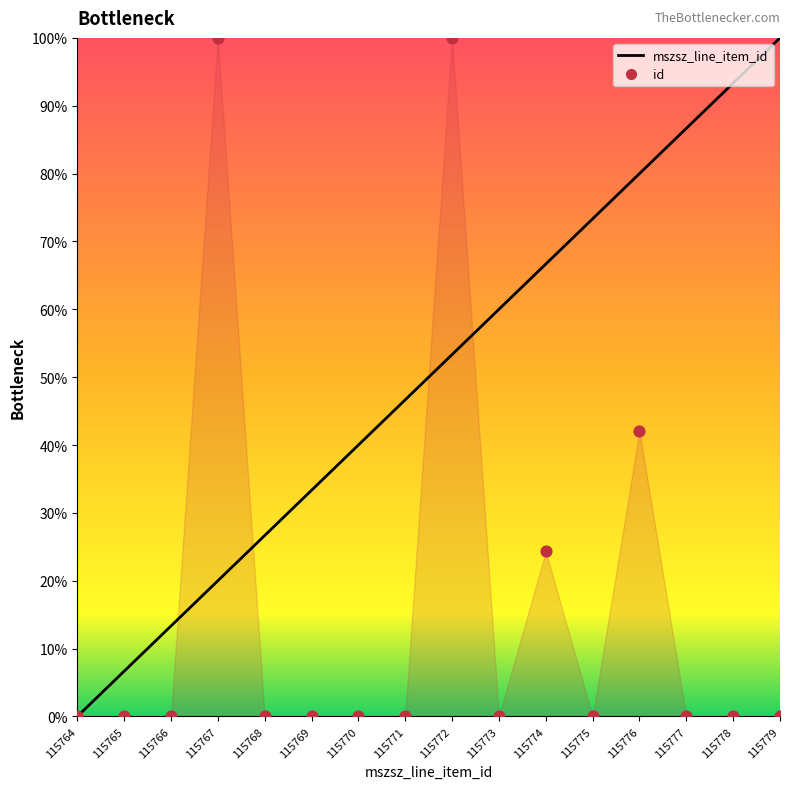

Which series has the widest spread of Y values?

mszsz_line_item_id